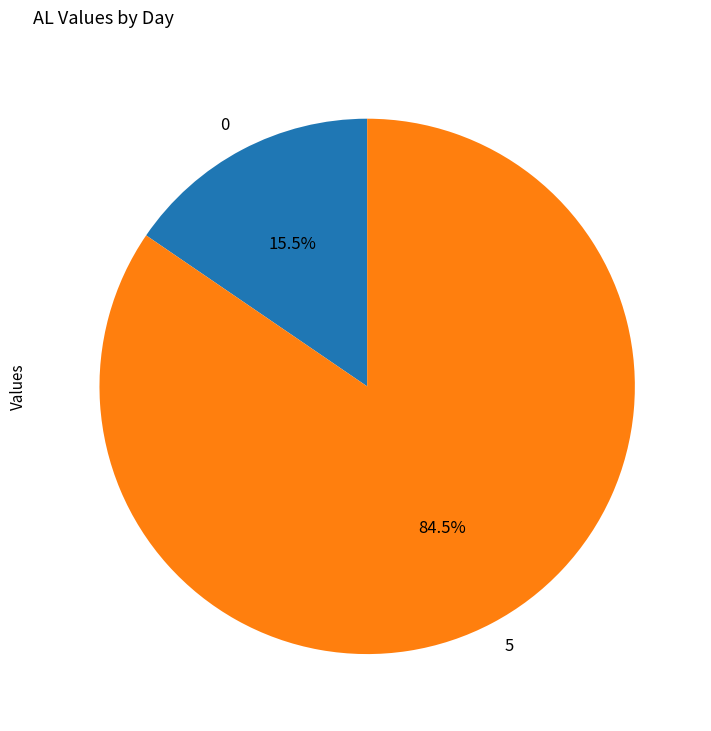

What portion of the pie excludes 0?

84.5%